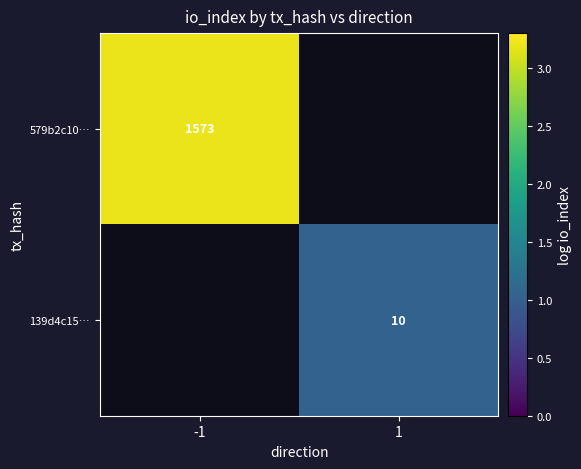

What value does the 579b2c10… series have at -1?

3.2